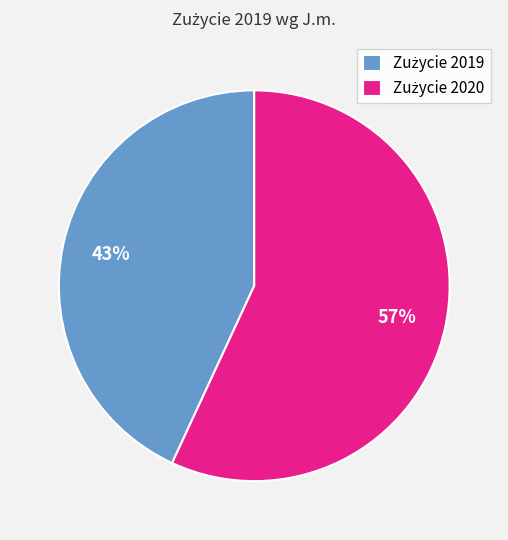

How many segments does this pie chart have?

2